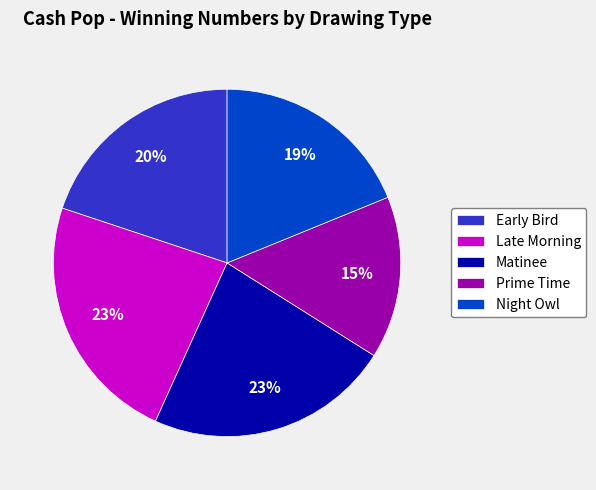

Do Prime Time and Night Owl together represent more than half of the pie?

No